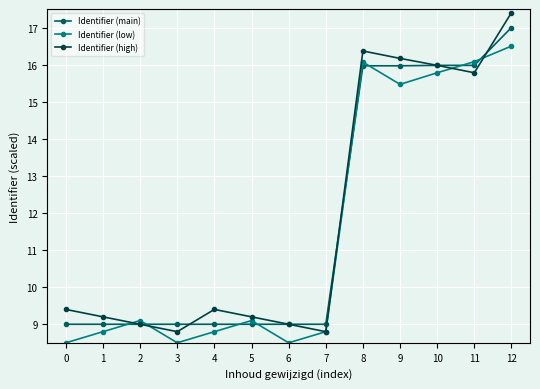

What is the spread (max minus min) of values at 12?

0.9